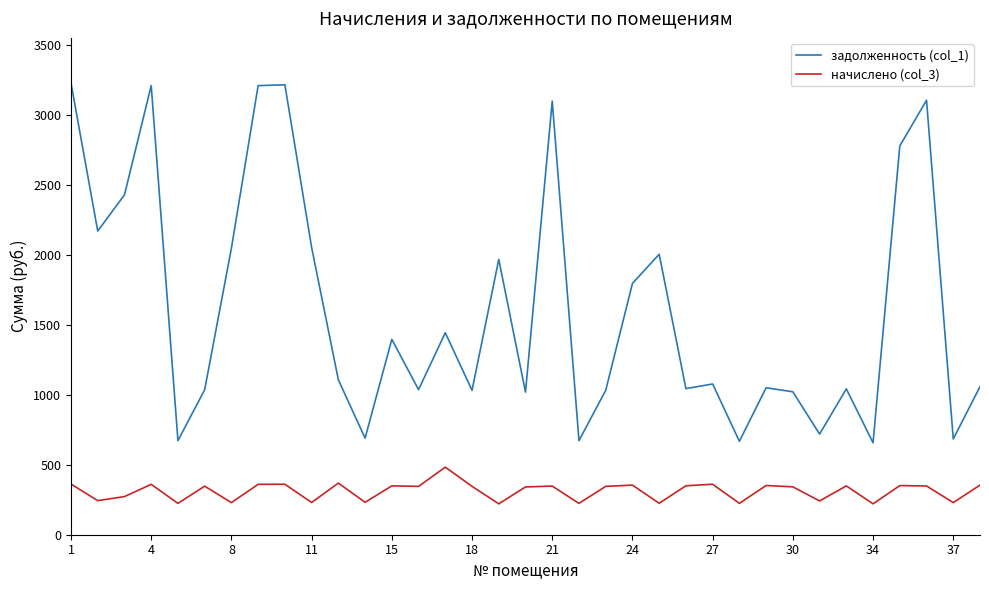

Rank the series by their maximum value, from highest to lowest.

задолженность (col_1), начислено (col_3)